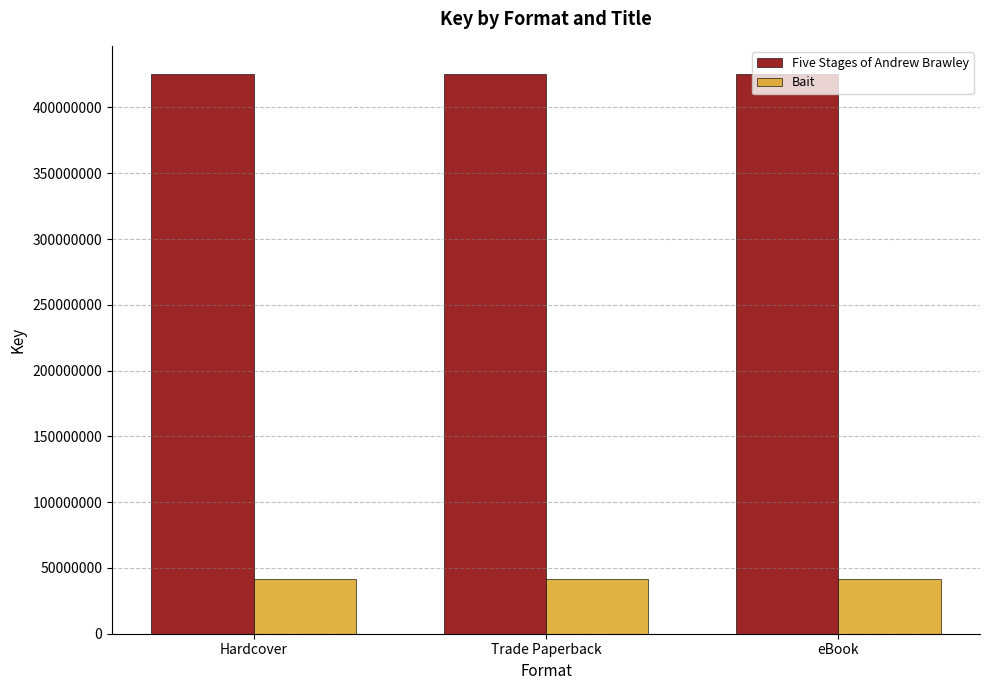

List the series in order of their overall mean, lowest first.

Bait, Five Stages of Andrew Brawley